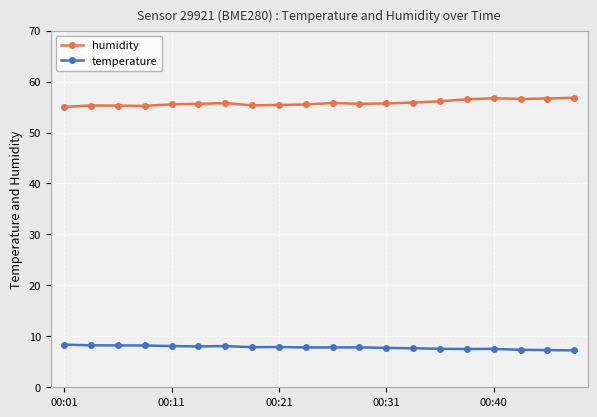

Which series has the largest total across all categories?

humidity